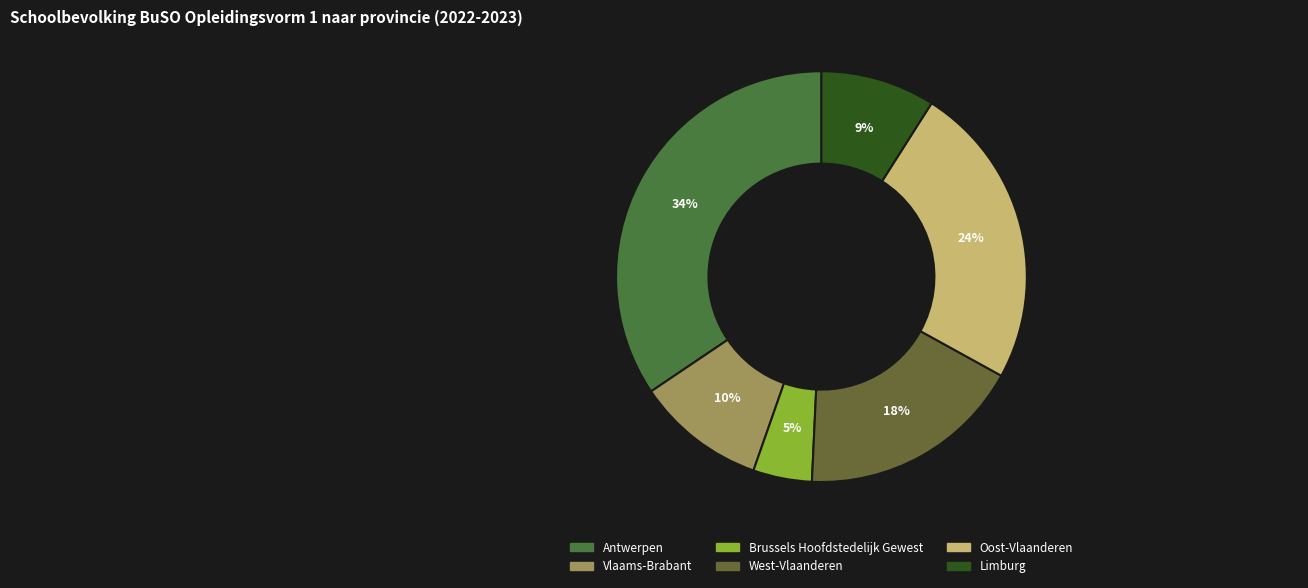

Rank the categories by value from lowest to highest.

Brussels Hoofdstedelijk Gewest, Limburg, Vlaams-Brabant, West-Vlaanderen, Oost-Vlaanderen, Antwerpen